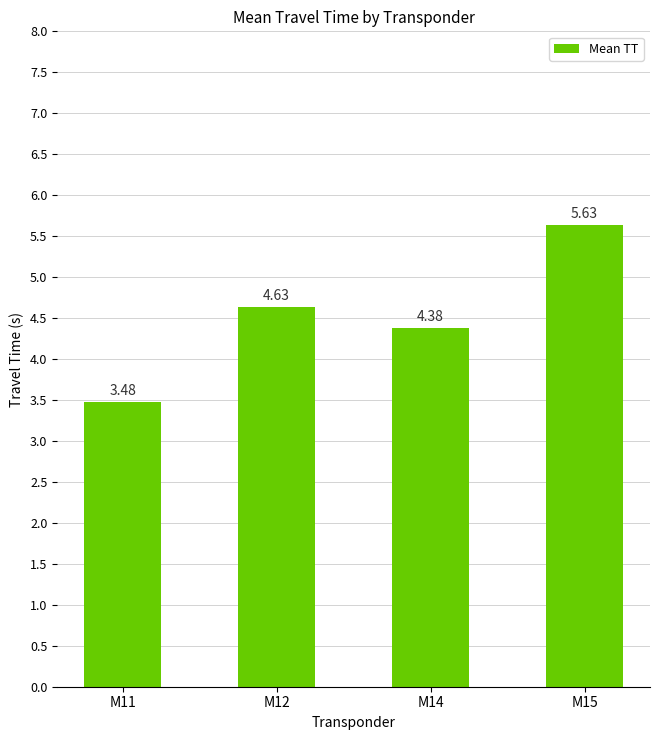

Read the value at M14.

4.4